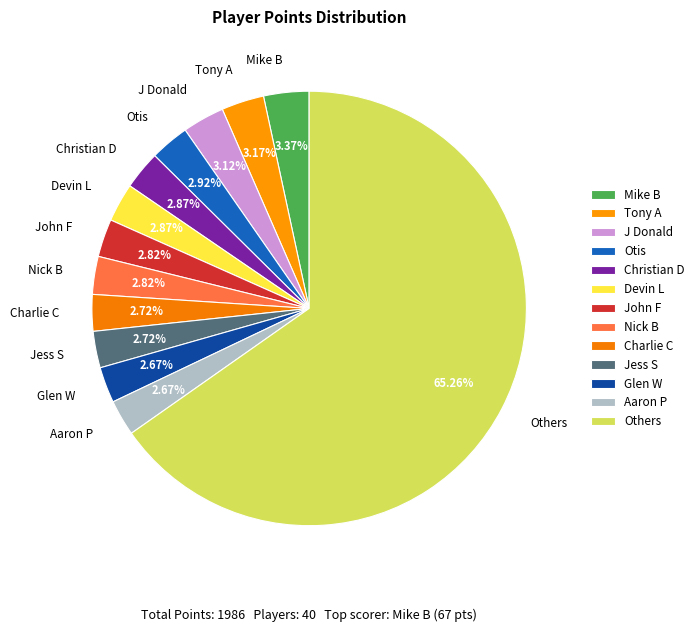

Approximately how many times larger is the value at John F compared to Glen W?

1.1